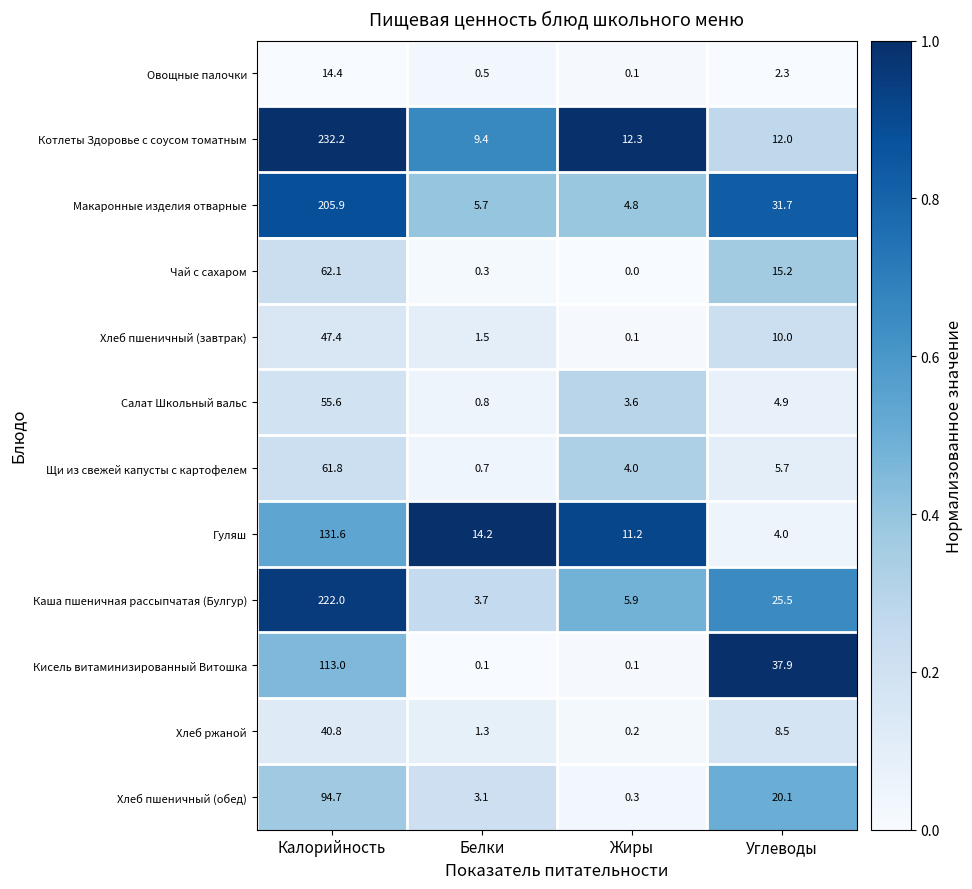

At which label does Котлеты Здоровье с соусом томатным first exceed 12?

Калорийность